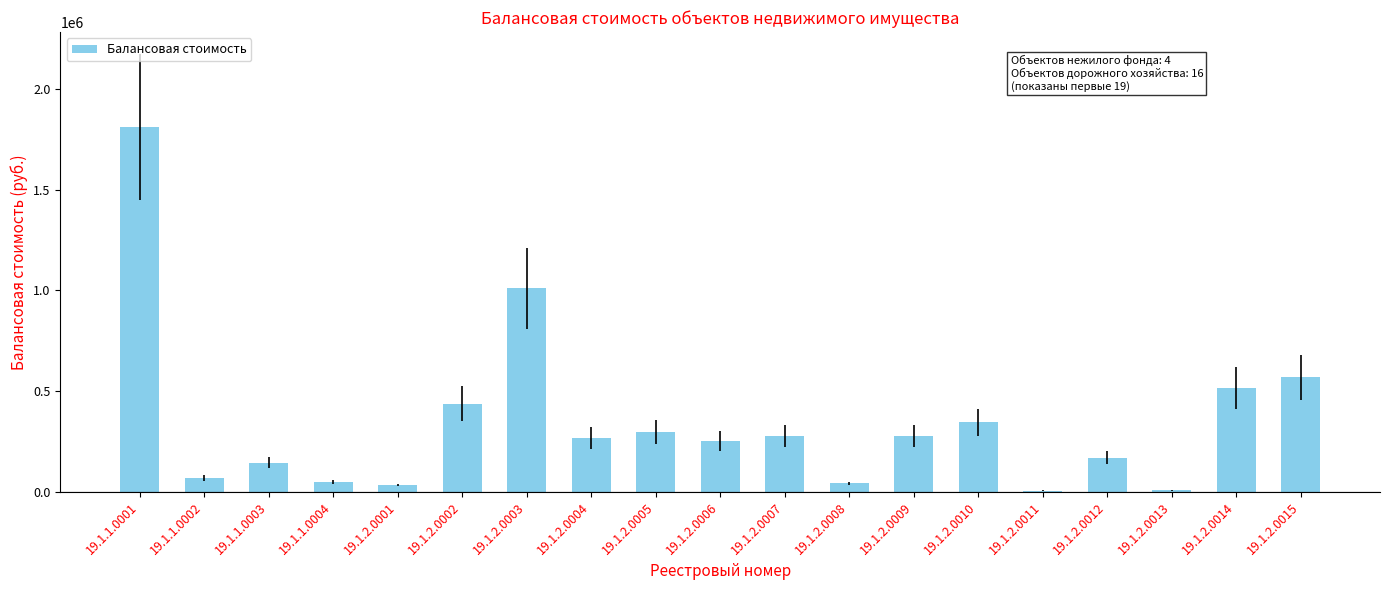

What is the change in value from 19.1.2.0007 to 19.1.2.0012?

-105684